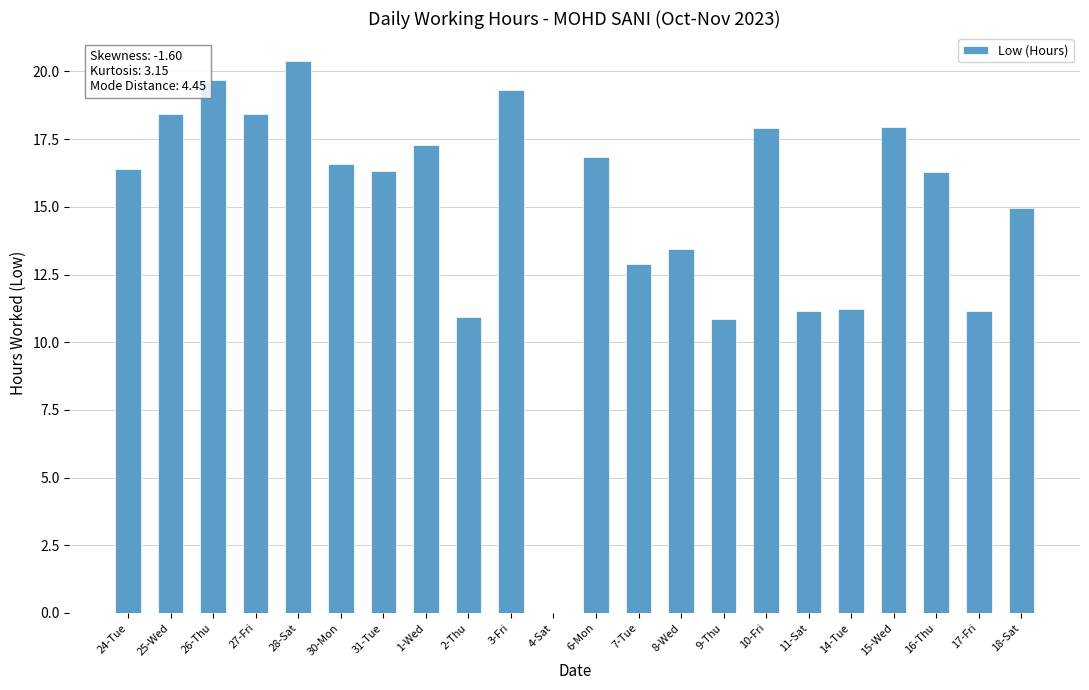

Is it true that the value at 27-Fri is 18.4?

True